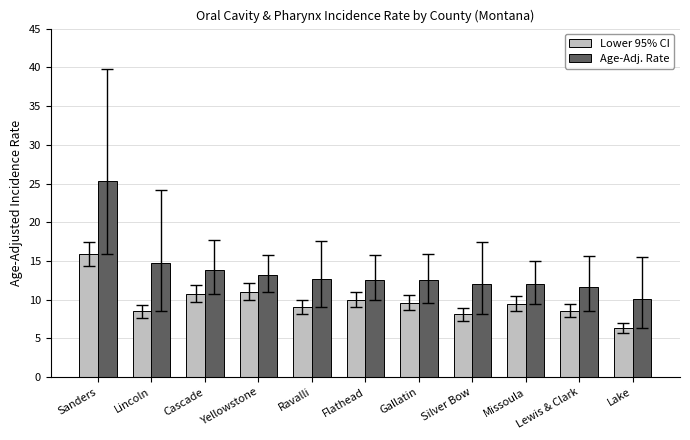

Which label corresponds to the smallest value in the chart?

Lake